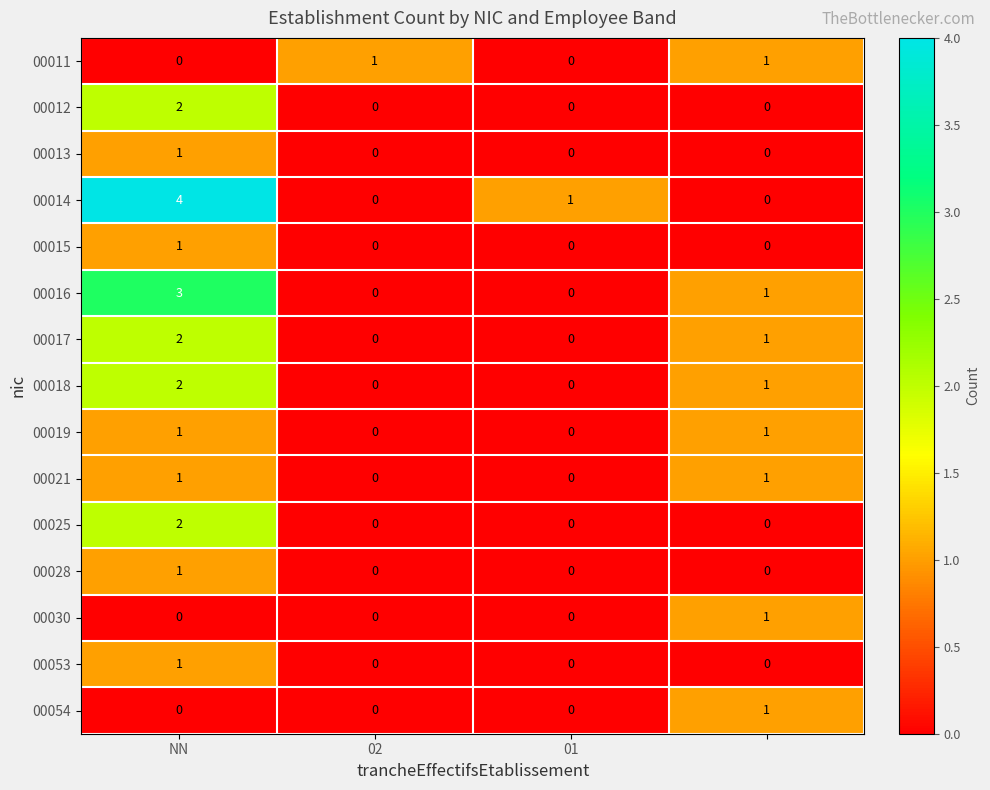

Count the number of data series in this chart.

15